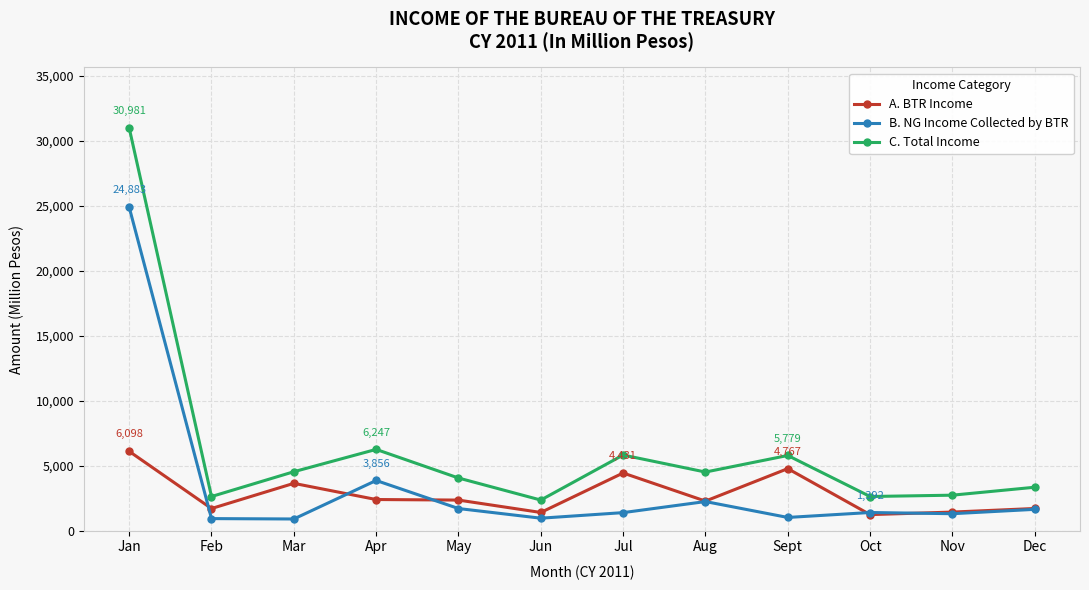

Where is A. BTR Income nearest to the value 3664?

Mar